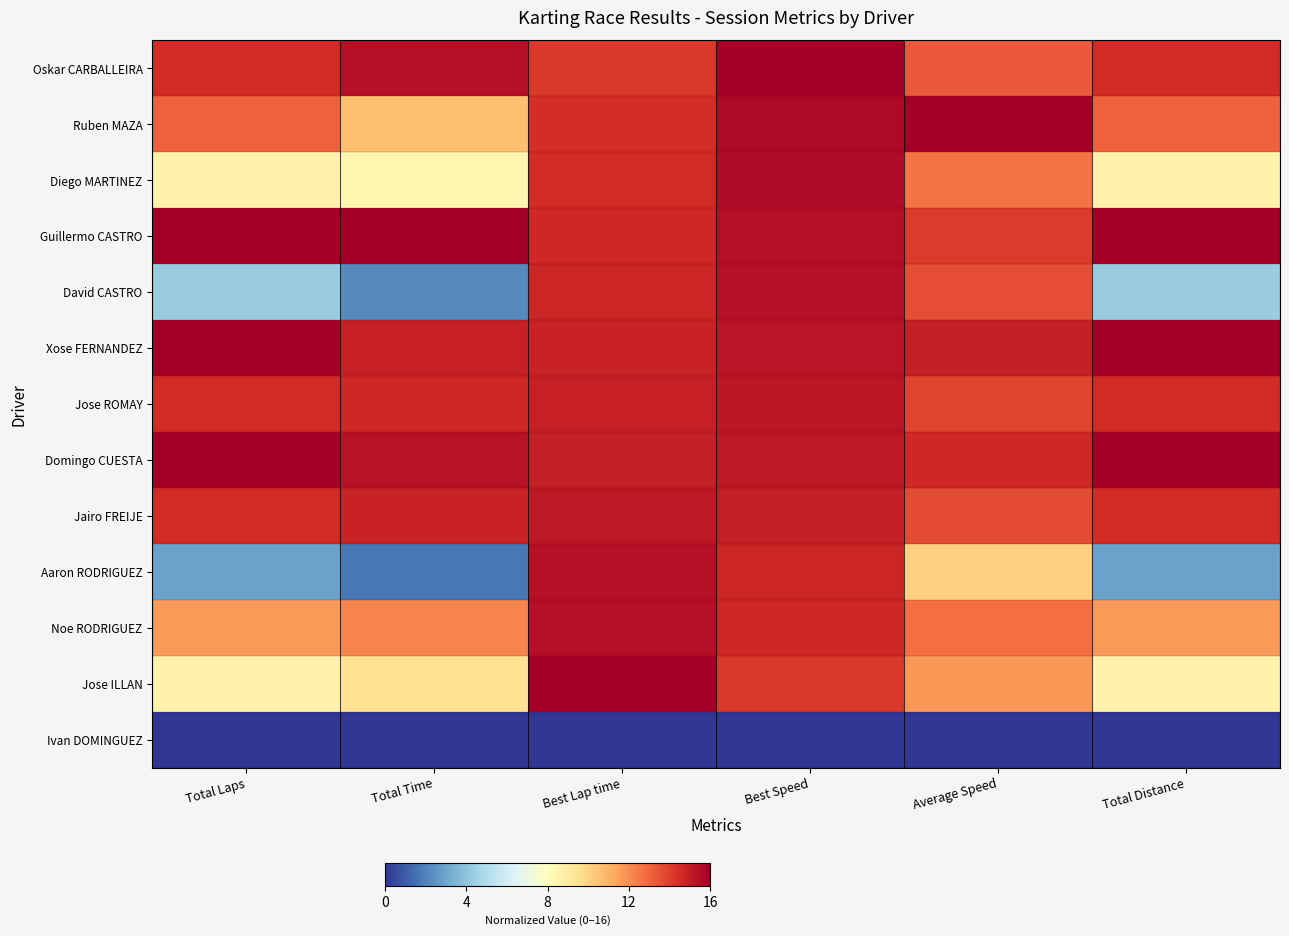

Reading left to right, list all the values displayed in this chart.

Oskar CARBALLEIRA: Total Laps=14.5	Total Time=15.4	Best Lap time=14.2	Best Speed=16.0	Average Speed=13.3	Total Distance=14.5
Ruben MAZA: Total Laps=13.1	Total Time=10.7	Best Lap time=14.5	Best Speed=15.7	Average Speed=16.0	Total Distance=13.1
Diego MARTINEZ: Total Laps=8.7	Total Time=8.5	Best Lap time=14.6	Best Speed=15.6	Average Speed=12.7	Total Distance=8.7
Guillermo CASTRO: Total Laps=16.0	Total Time=16.0	Best Lap time=14.7	Best Speed=15.4	Average Speed=14.1	Total Distance=16.0
David CASTRO: Total Laps=4.4	Total Time=2.2	Best Lap time=14.7	Best Speed=15.4	Average Speed=13.6	Total Distance=4.4
Xose FERNANDEZ: Total Laps=16.0	Total Time=14.9	Best Lap time=14.8	Best Speed=15.3	Average Speed=15.0	Total Distance=16.0
Jose ROMAY: Total Laps=14.5	Total Time=14.6	Best Lap time=14.9	Best Speed=15.2	Average Speed=13.8	Total Distance=14.5
Domingo CUESTA: Total Laps=16.0	Total Time=15.3	Best Lap time=15.0	Best Speed=15.1	Average Speed=14.6	Total Distance=16.0
Jairo FREIJE: Total Laps=14.5	Total Time=14.8	Best Lap time=15.2	Best Speed=15.0	Average Speed=13.7	Total Distance=14.5
Aaron RODRIGUEZ: Total Laps=2.9	Total Time=1.7	Best Lap time=15.4	Best Speed=14.7	Average Speed=10.1	Total Distance=2.9
Noe RODRIGUEZ: Total Laps=11.6	Total Time=12.2	Best Lap time=15.5	Best Speed=14.7	Average Speed=12.8	Total Distance=11.6
Jose ILLAN: Total Laps=8.7	Total Time=9.4	Best Lap time=16.0	Best Speed=14.2	Average Speed=11.7	Total Distance=8.7
Ivan DOMINGUEZ: Total Laps=0.0	Total Time=0.0	Best Lap time=0.0	Best Speed=0.0	Average Speed=0.0	Total Distance=0.0